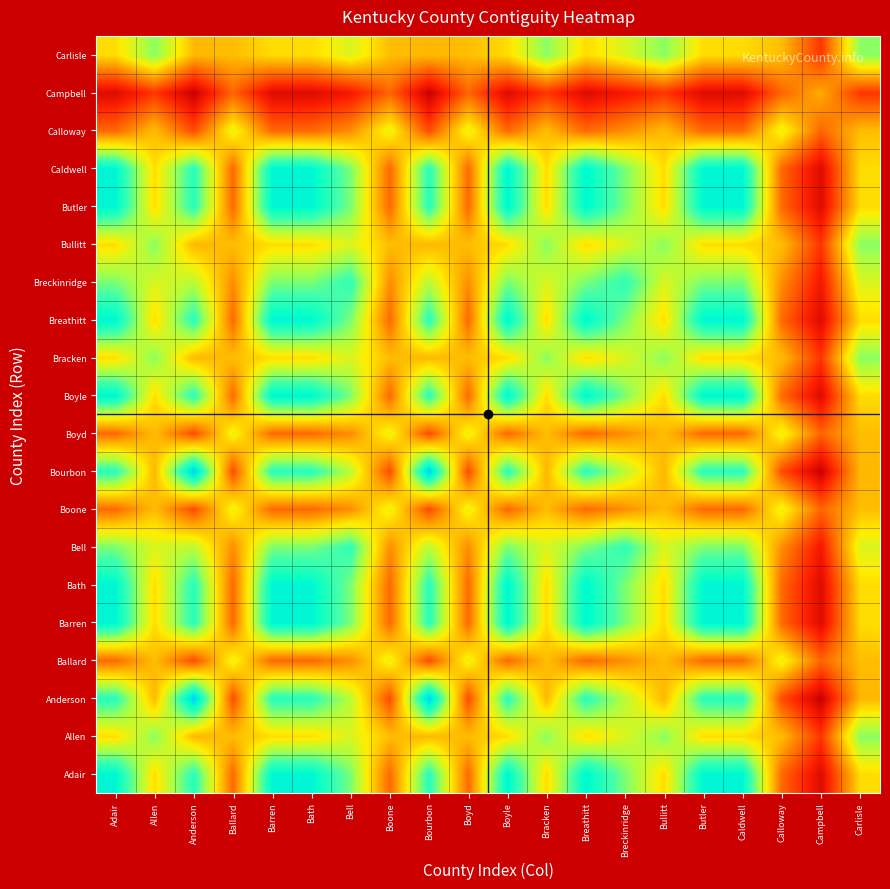

Between Caldwell and Bullitt, which is larger?

Caldwell